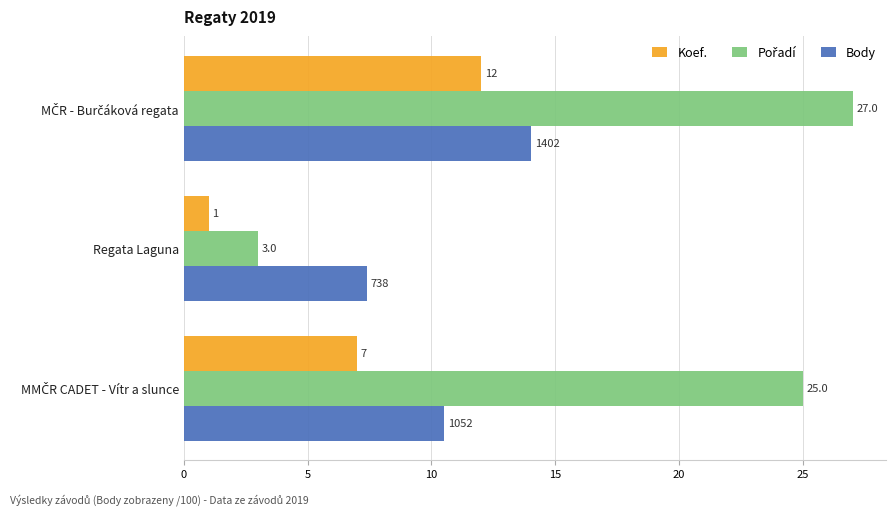

What is the average value of the Koef. series?

6.7